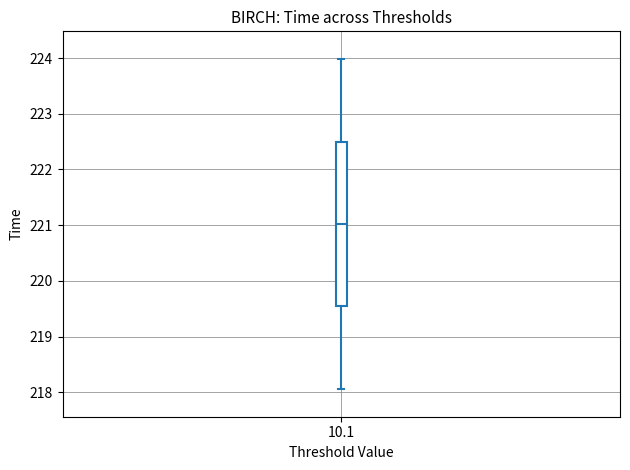

Read this box plot against the y-axis: the position of the median line, the range covered by the box, and the ends of both whiskers. The values are not printed on the chart, so give them approximately, as read against the axis.

median 221.0, box 219.5 to 222.5, whiskers 218.1 to 224.0